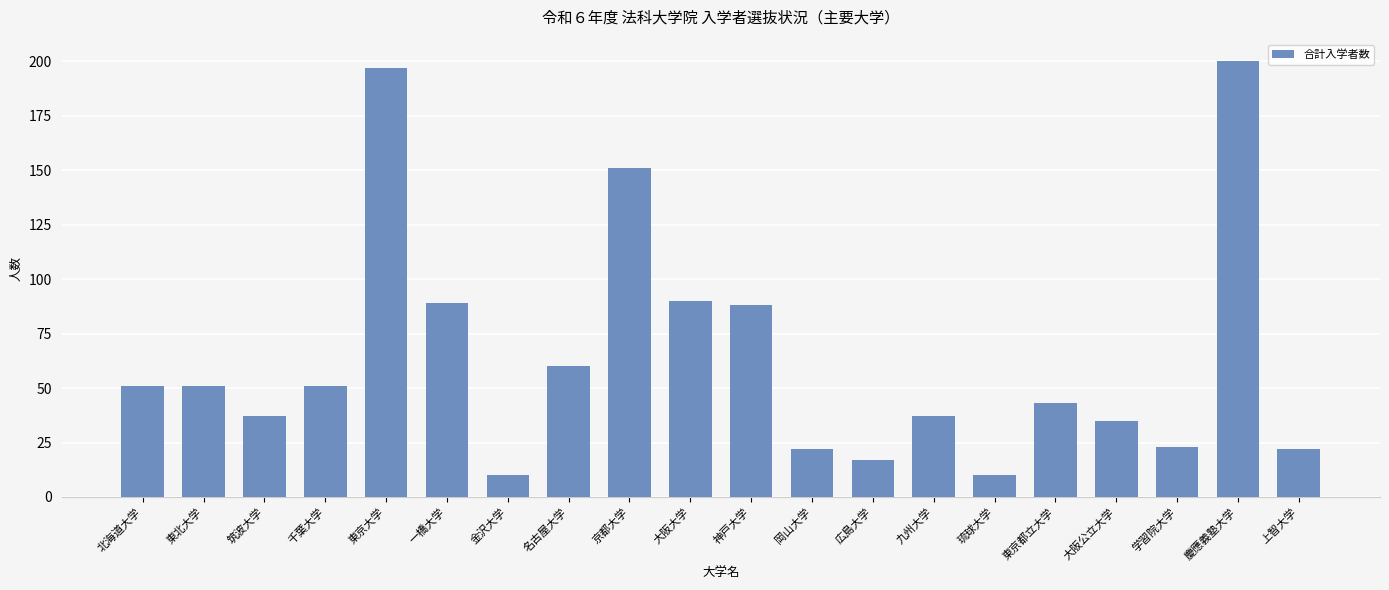

Reading left to right, what are all the values shown in this chart?

北海道大学=51	東北大学=51	筑波大学=37	千葉大学=51	東京大学=197	一橋大学=89	金沢大学=10	名古屋大学=60	京都大学=151	大阪大学=90	神戸大学=88	岡山大学=22	広島大学=17	九州大学=37	琉球大学=10	東京都立大学=43	大阪公立大学=35	学習院大学=23	慶應義塾大学=200	上智大学=22